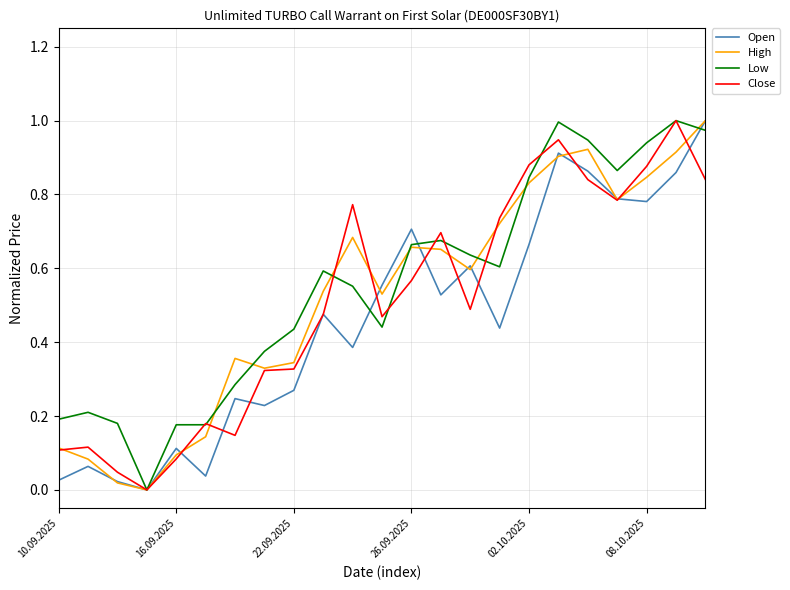

Which series changed the most between 10.09.2025 and 26.09.2025?

Open